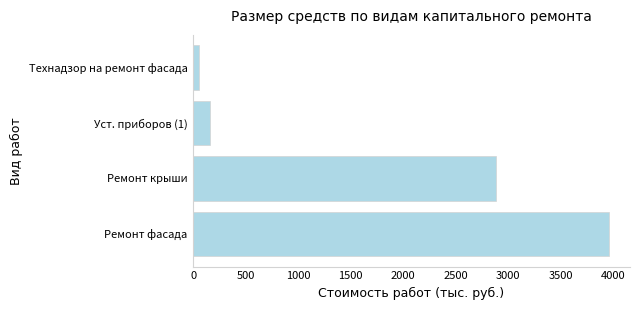

How many categories are shown in the chart?

4